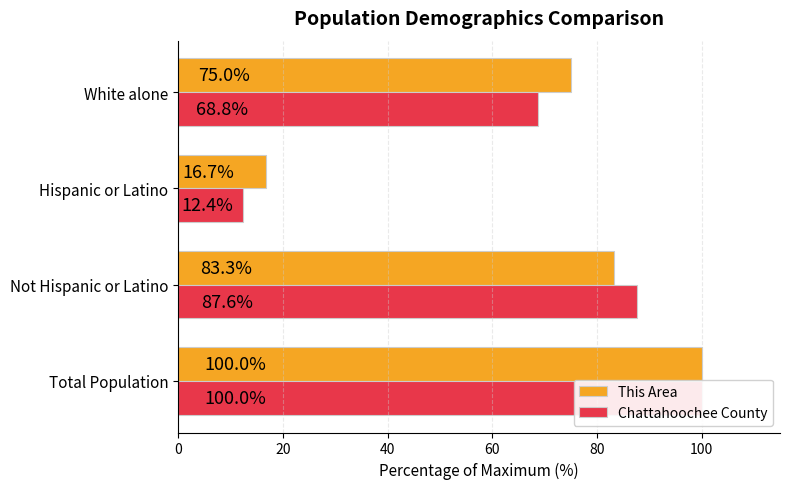

Is the value of This Area at White alone greater than the value of Chattahoochee County at Hispanic or Latino?

Yes